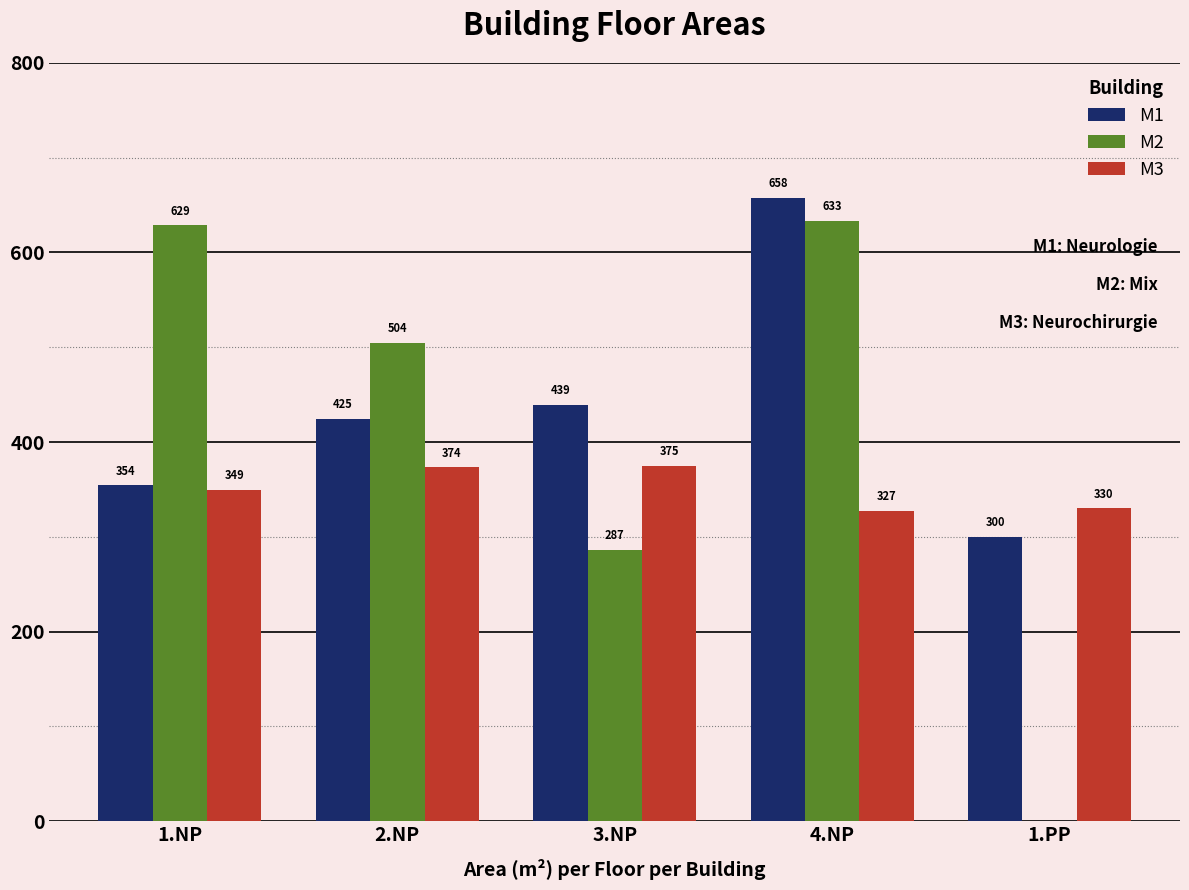

What value does the M3 series have at 1.NP?

349.4